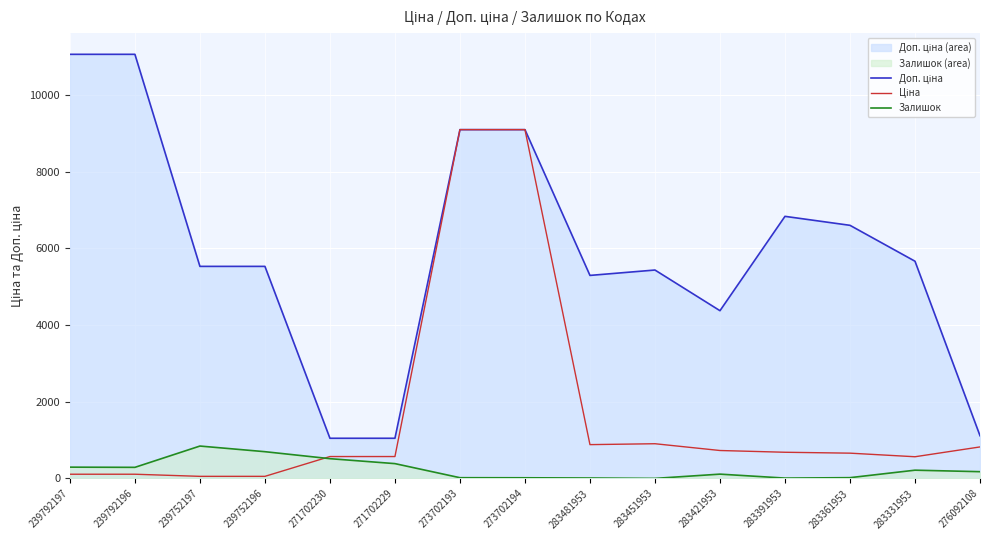

What is the label of the 10th point from the right?

271702229